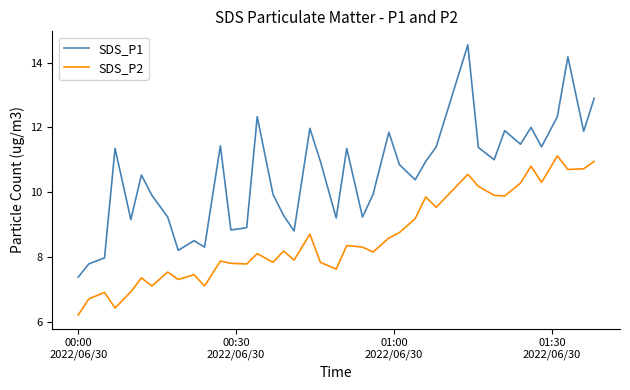

Rank the series by their average value, from lowest to highest.

SDS_P2, SDS_P1